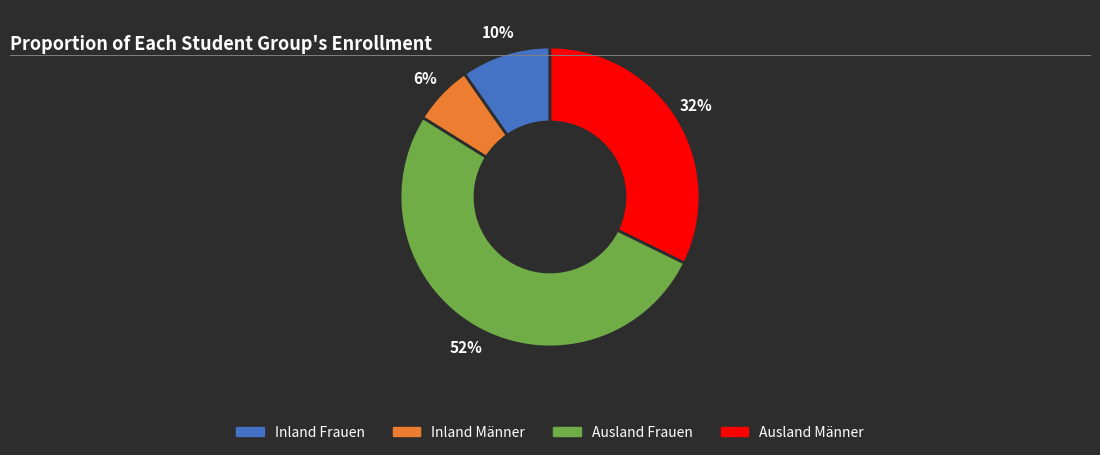

What is the smallest slice in the pie chart?

Inland Männer